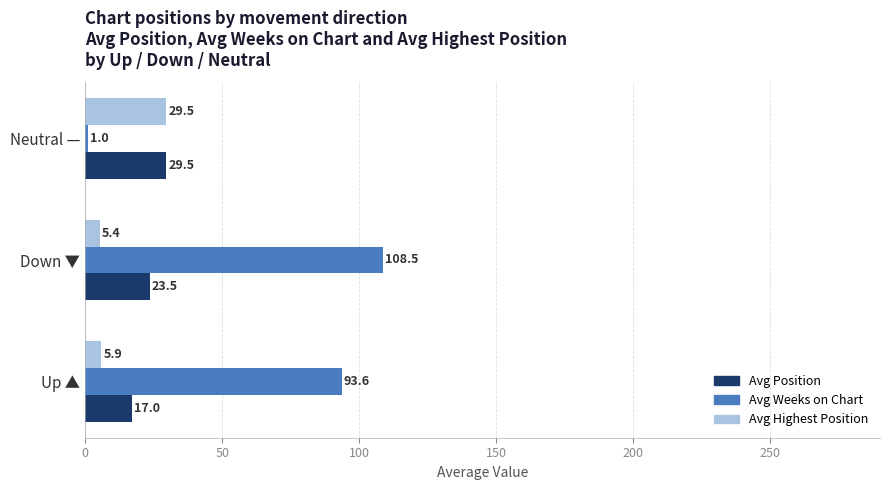

What is the difference between the second highest and minimum values in the Avg Weeks on Chart series?

92.6